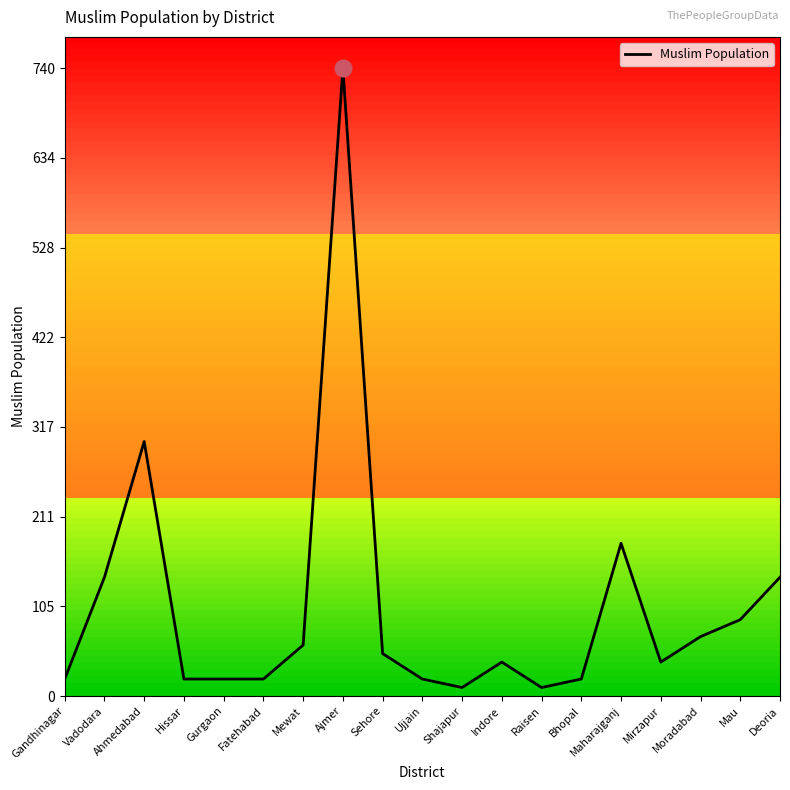

What is the ratio of the value at Indore to the value at Gandhinagar?

2.0